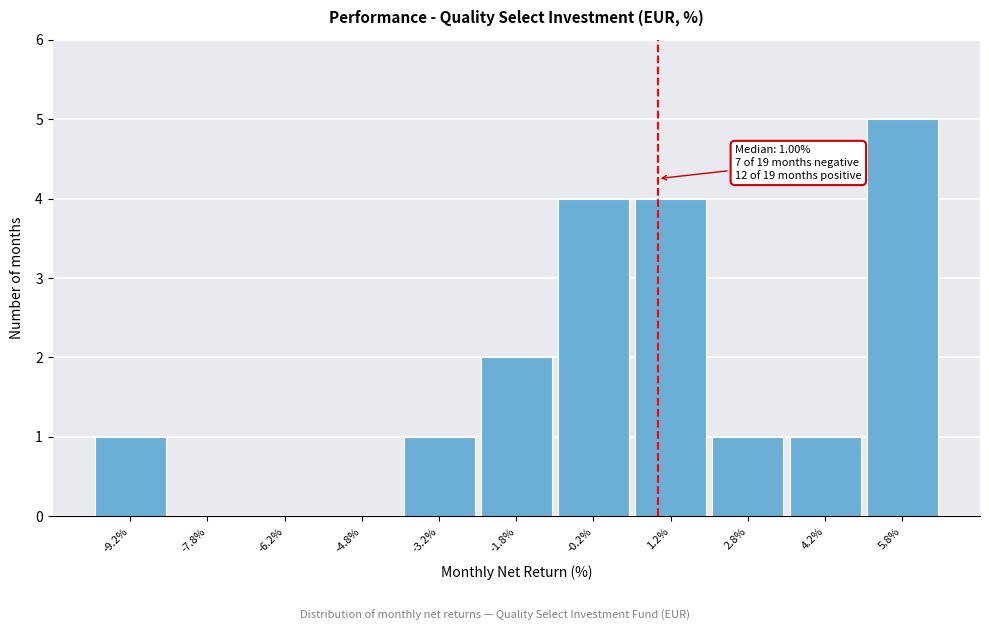

Over which range of the x-axis is the bar tallest?

5.0 to 6.5